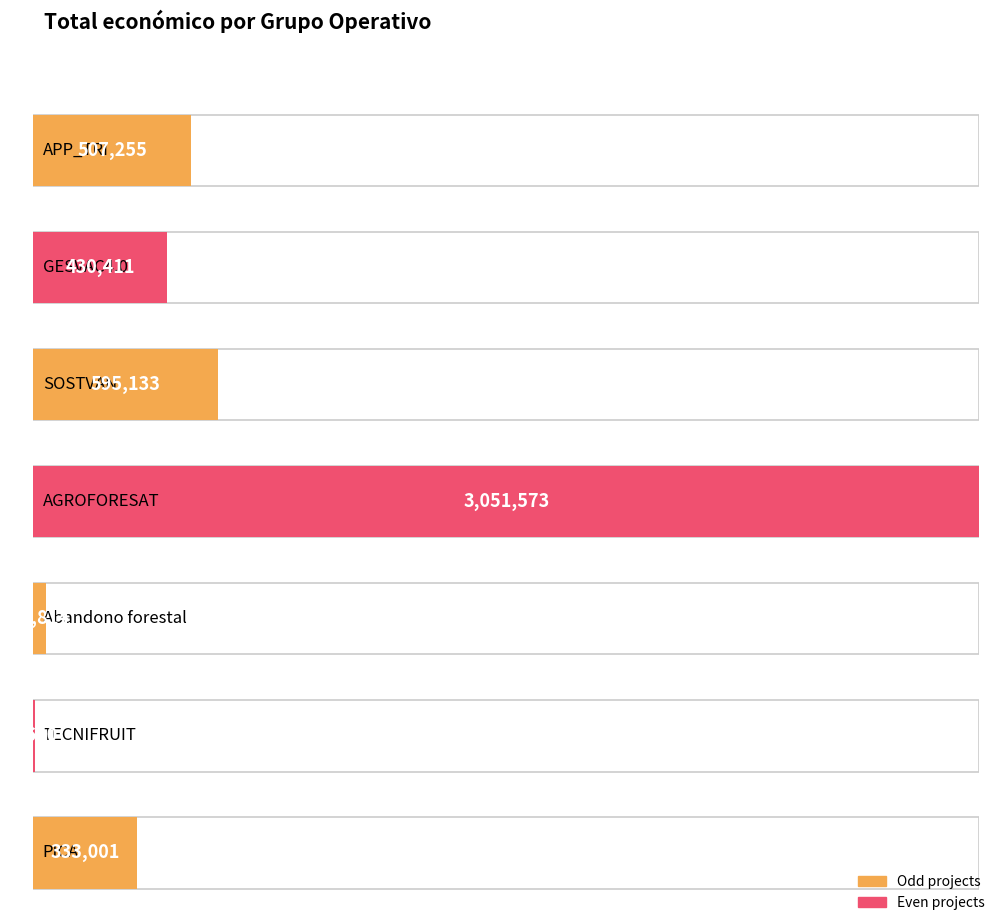

List the labels in order of value, largest first.

AGROFORESAT, SOSTVAN, APP_TRI, GESVAC4.0, PICA, Abandono forestal, TECNIFRUIT